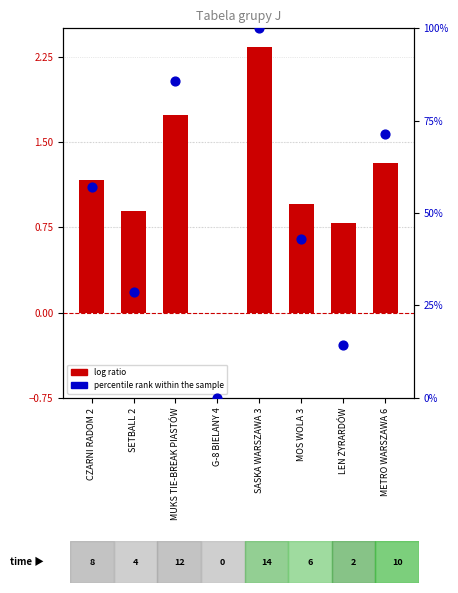

Which series reaches the minimum Y coordinate?

log ratio